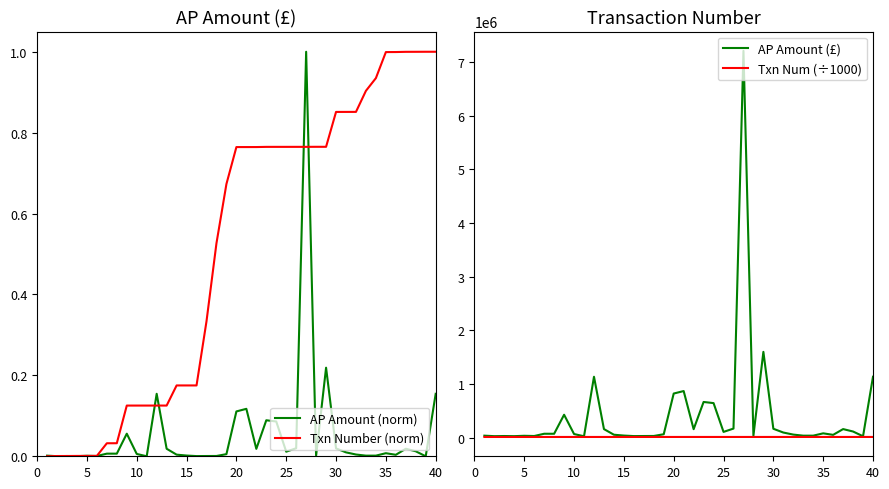

The value of Txn Number (norm) at 25 is 0.4. True or false?

False